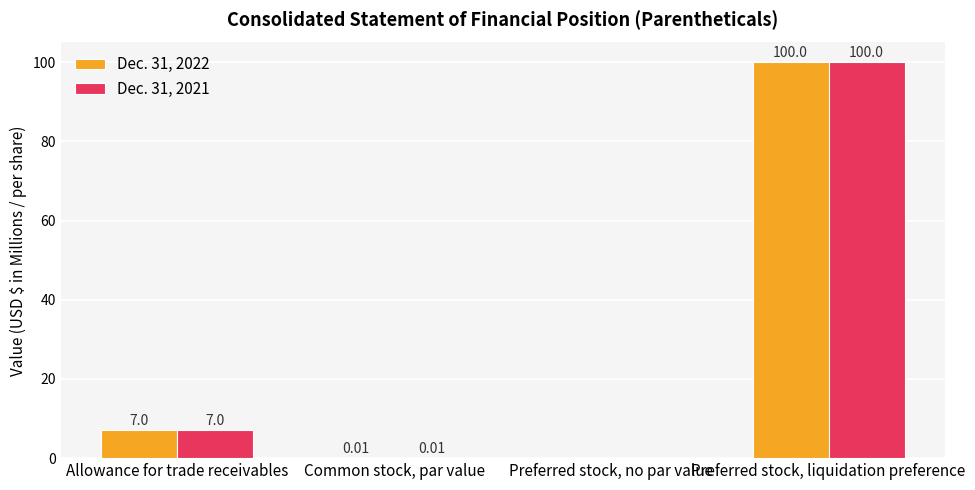

At which category is the sum across all series the highest?

Preferred stock, liquidation preference